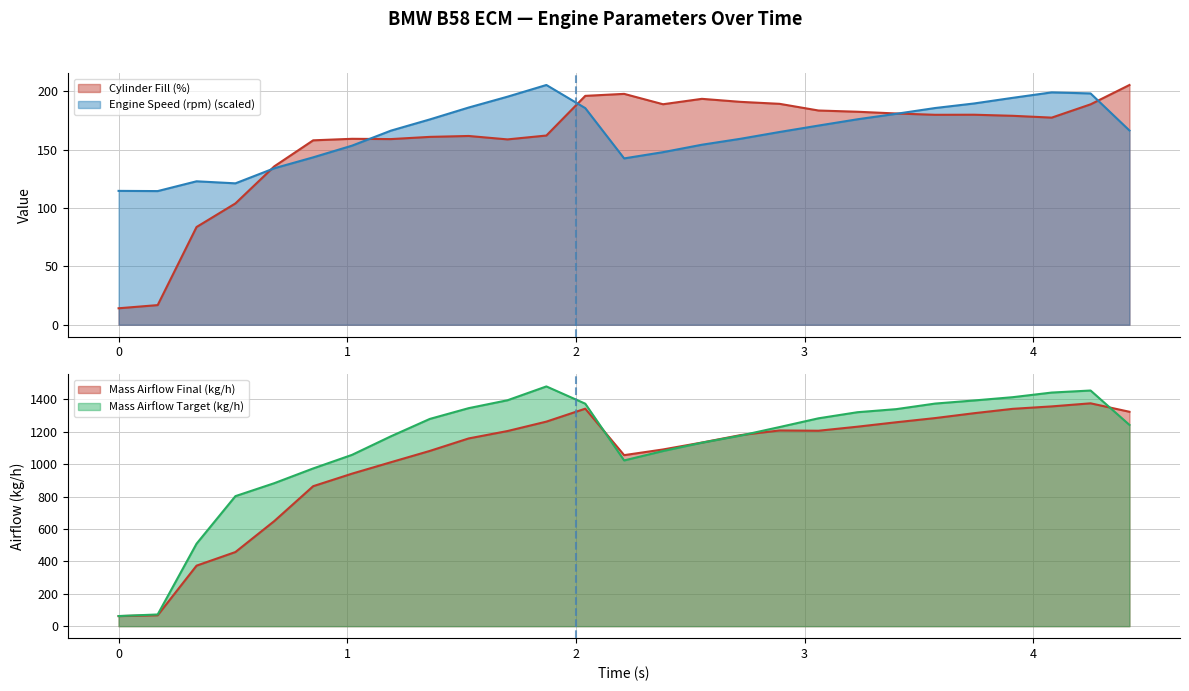

True or false: Cylinder Fill (%) and Mass Airflow Target (kg/h) cross at least once.

False